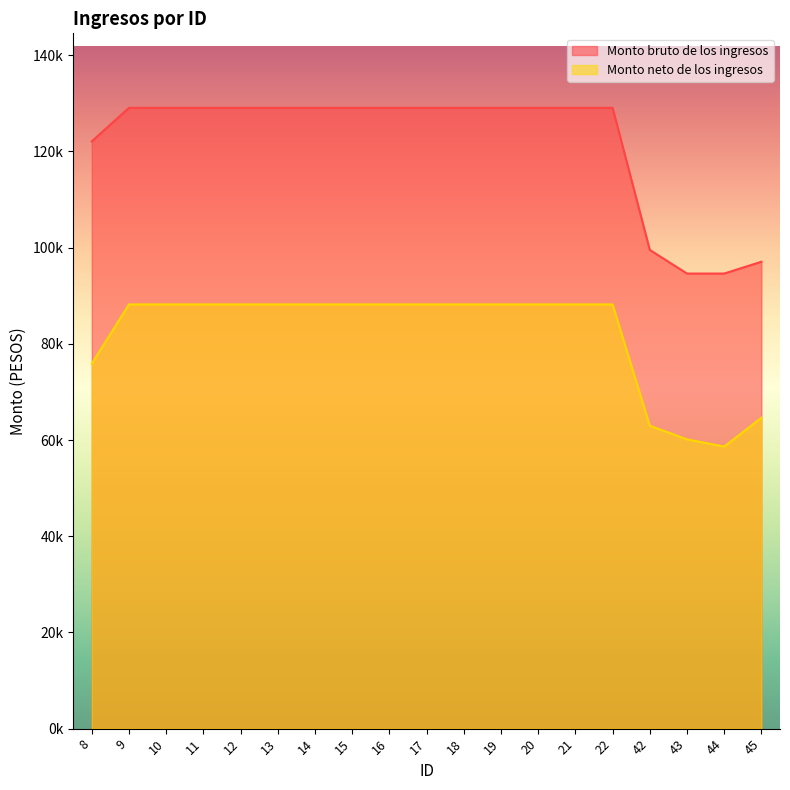

What is the total value across all series at 17?

217242.4